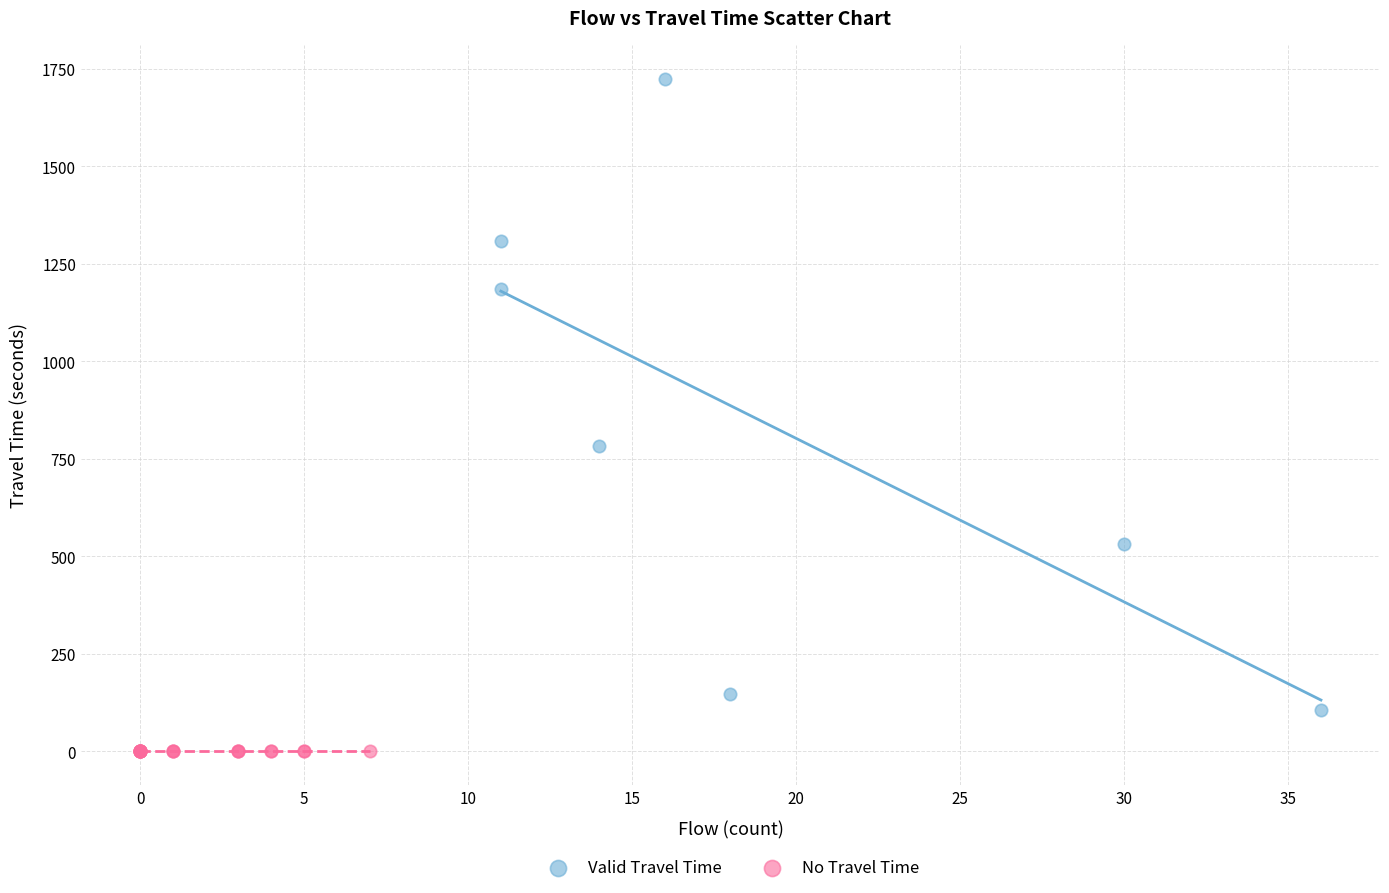

Which series contains the highest Y value?

Valid Travel Time